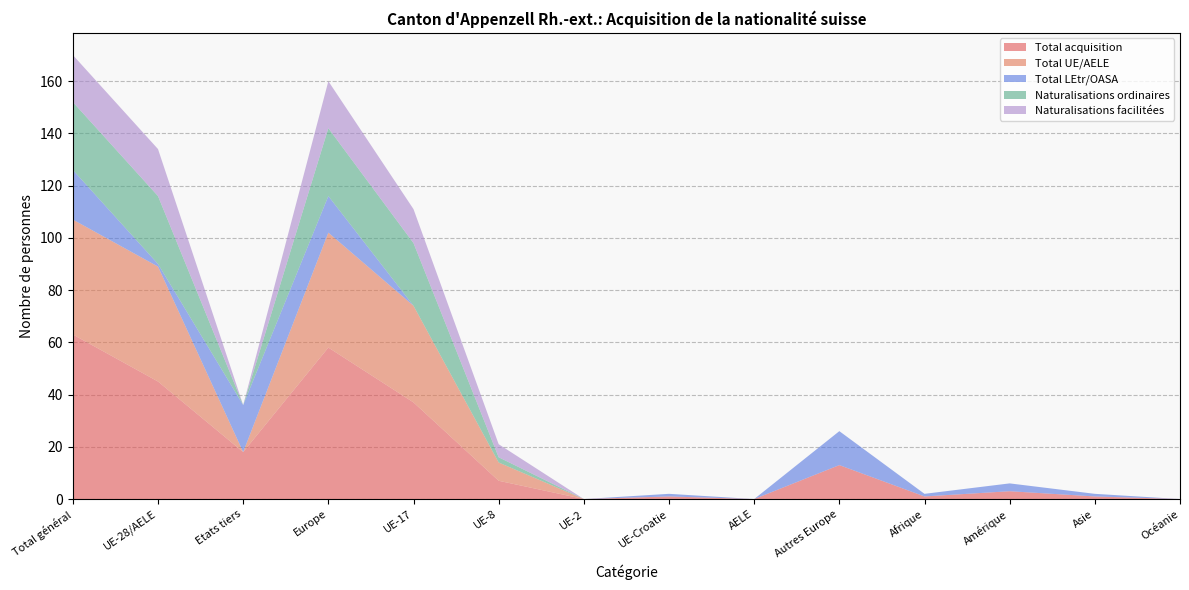

Reading right to left, what are all the values shown in this chart?

Total acquisition: Océanie=0	Asie=1	Amérique=3	Afrique=1	Autres Europe=13	AELE=0	UE-Croatie=1	UE-2=0	UE-8=7	UE-17=37	Europe=58	Etats tiers=18	UE-28/AELE=45	Total général=63
Total UE/AELE: Océanie=0	Asie=0	Amérique=0	Afrique=0	Autres Europe=0	AELE=0	UE-Croatie=0	UE-2=0	UE-8=7	UE-17=37	Europe=44	Etats tiers=0	UE-28/AELE=44	Total général=44
Total LEtr/OASA: Océanie=0	Asie=1	Amérique=3	Afrique=1	Autres Europe=13	AELE=0	UE-Croatie=1	UE-2=0	UE-8=0	UE-17=0	Europe=14	Etats tiers=18	UE-28/AELE=1	Total général=19
Naturalisations ordinaires: Océanie=0	Asie=0	Amérique=0	Afrique=0	Autres Europe=0	AELE=0	UE-Croatie=0	UE-2=0	UE-8=2	UE-17=24	Europe=26	Etats tiers=0	UE-28/AELE=26	Total général=26
Naturalisations facilitées: Océanie=0	Asie=0	Amérique=0	Afrique=0	Autres Europe=0	AELE=0	UE-Croatie=0	UE-2=0	UE-8=5	UE-17=13	Europe=18	Etats tiers=0	UE-28/AELE=18	Total général=18